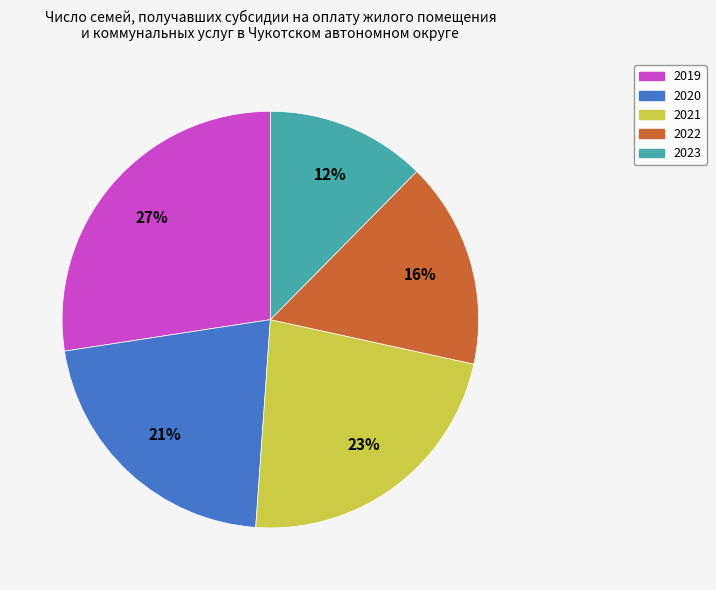

Is there a majority slice in this chart?

No